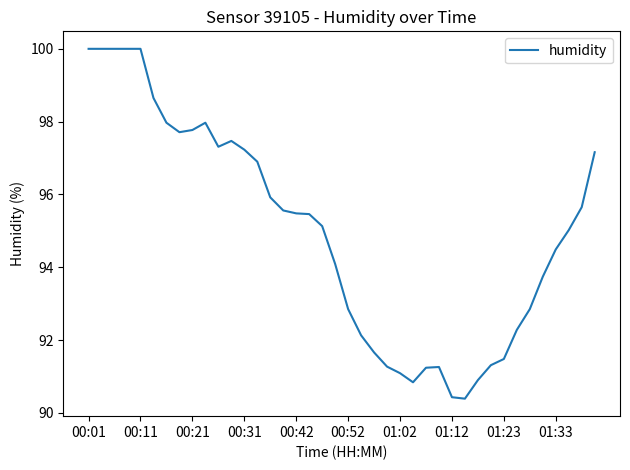

How many lines are shown in the chart?

1